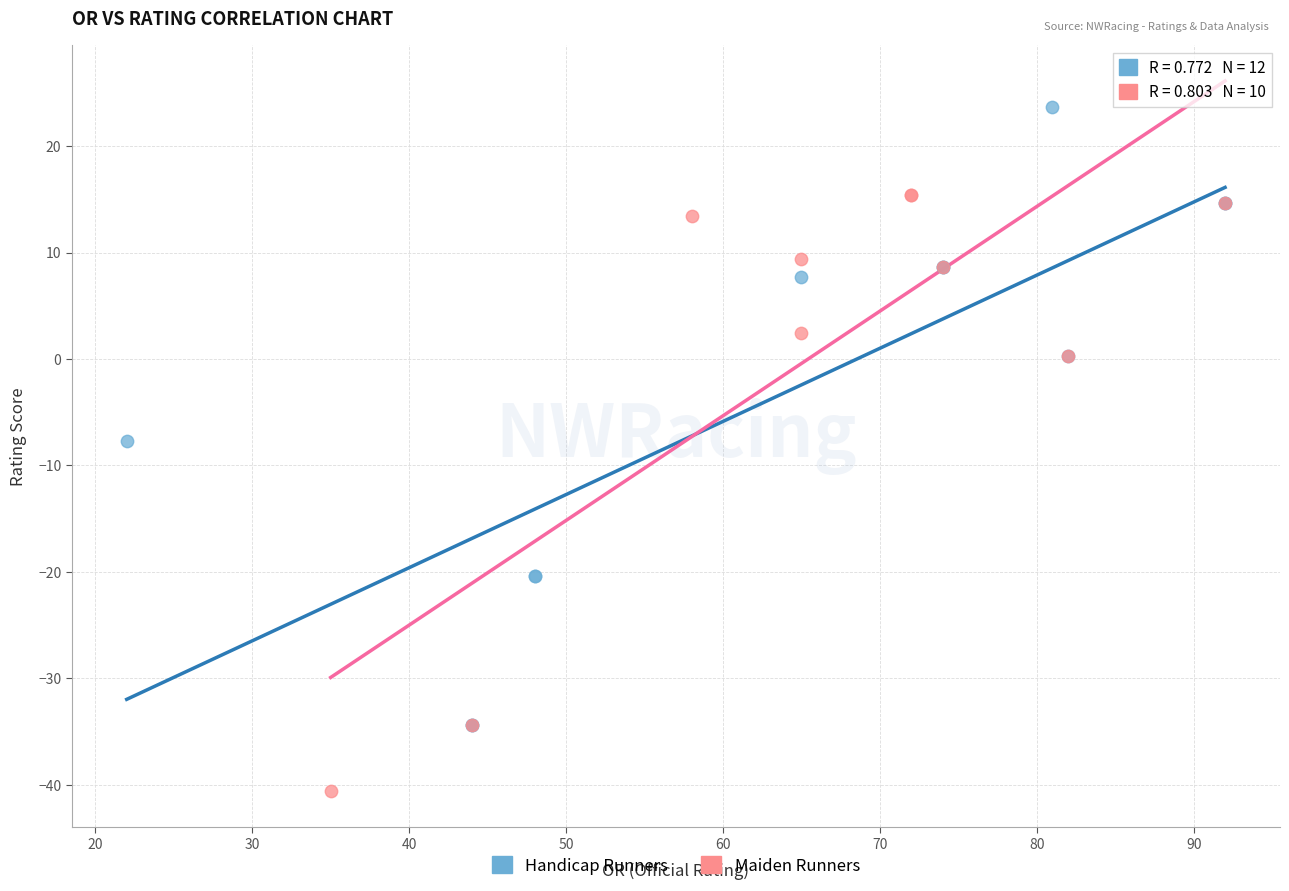

Which series reaches the maximum Y coordinate?

Handicap Runners